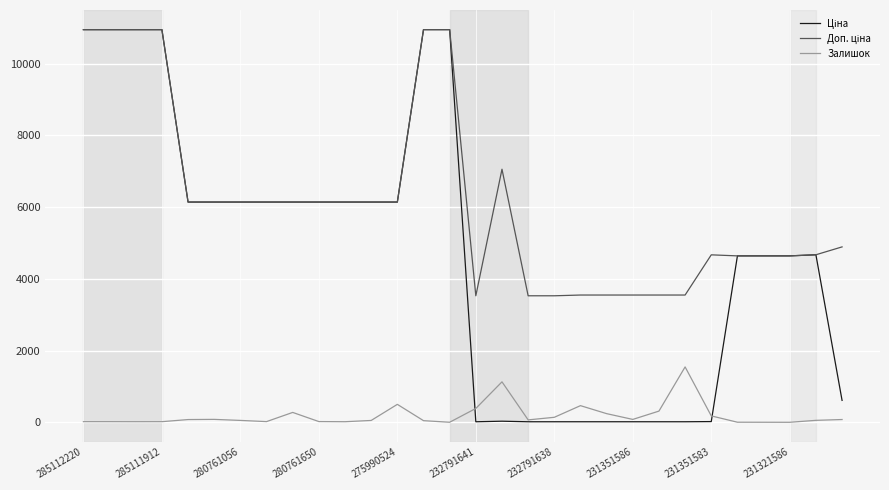

What is the maximum value shown in the chart?

10952.0